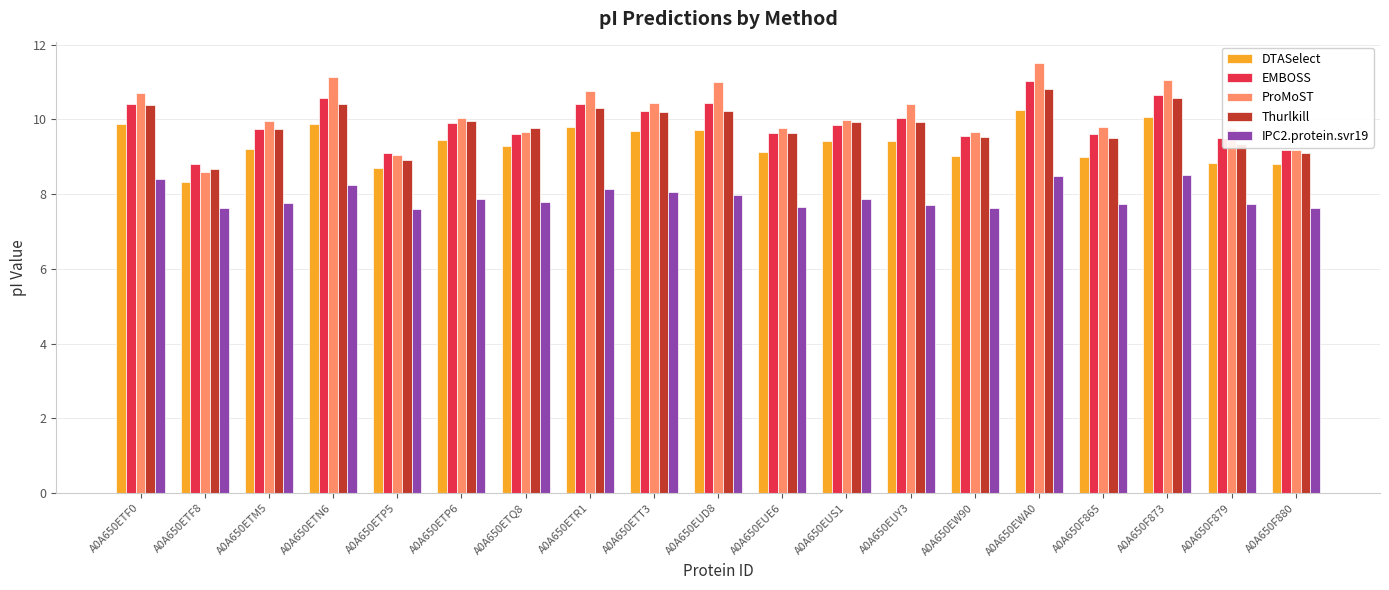

At which label does ProMoST reach its peak?

A0A650EWA0